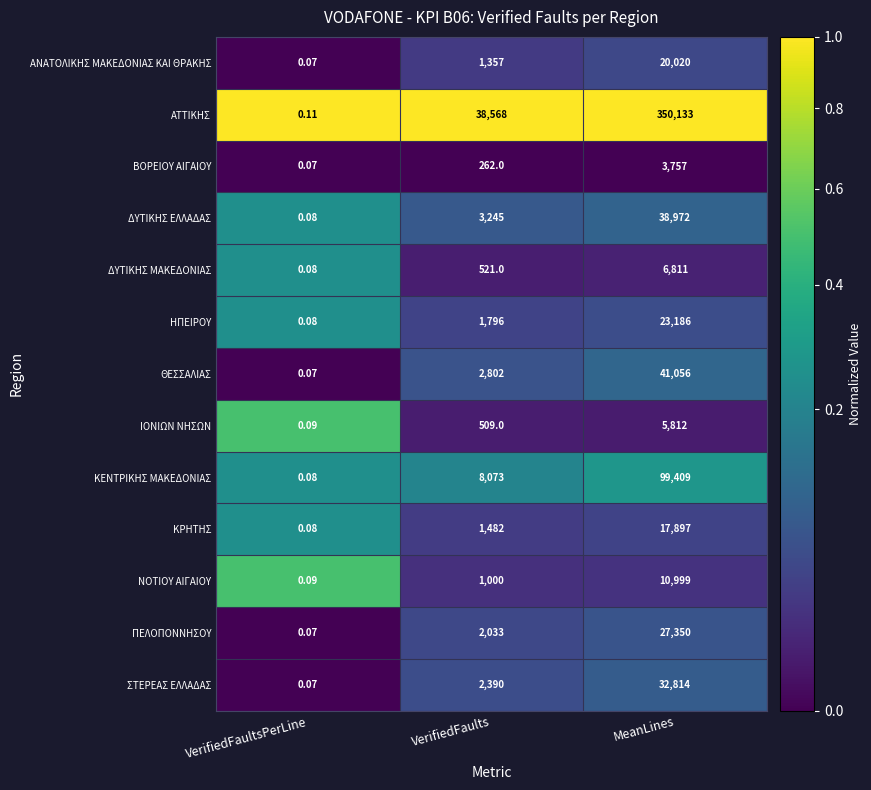

Which series has the largest total across all categories?

ΑΤΤΙΚΗΣ